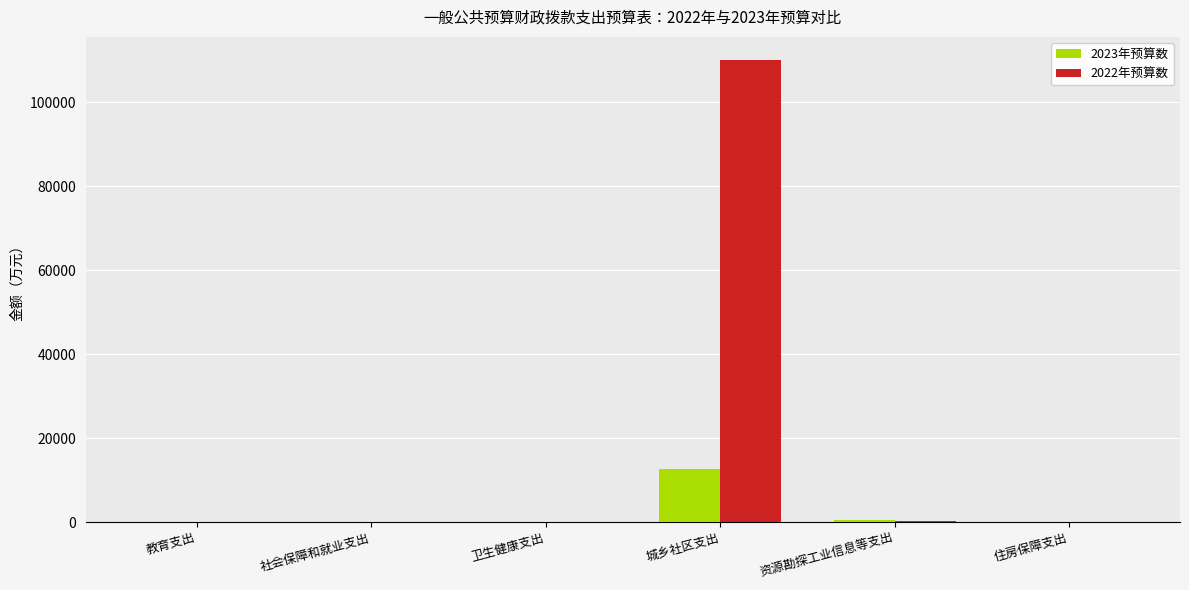

Which label corresponds to the largest value in the chart?

城乡社区支出